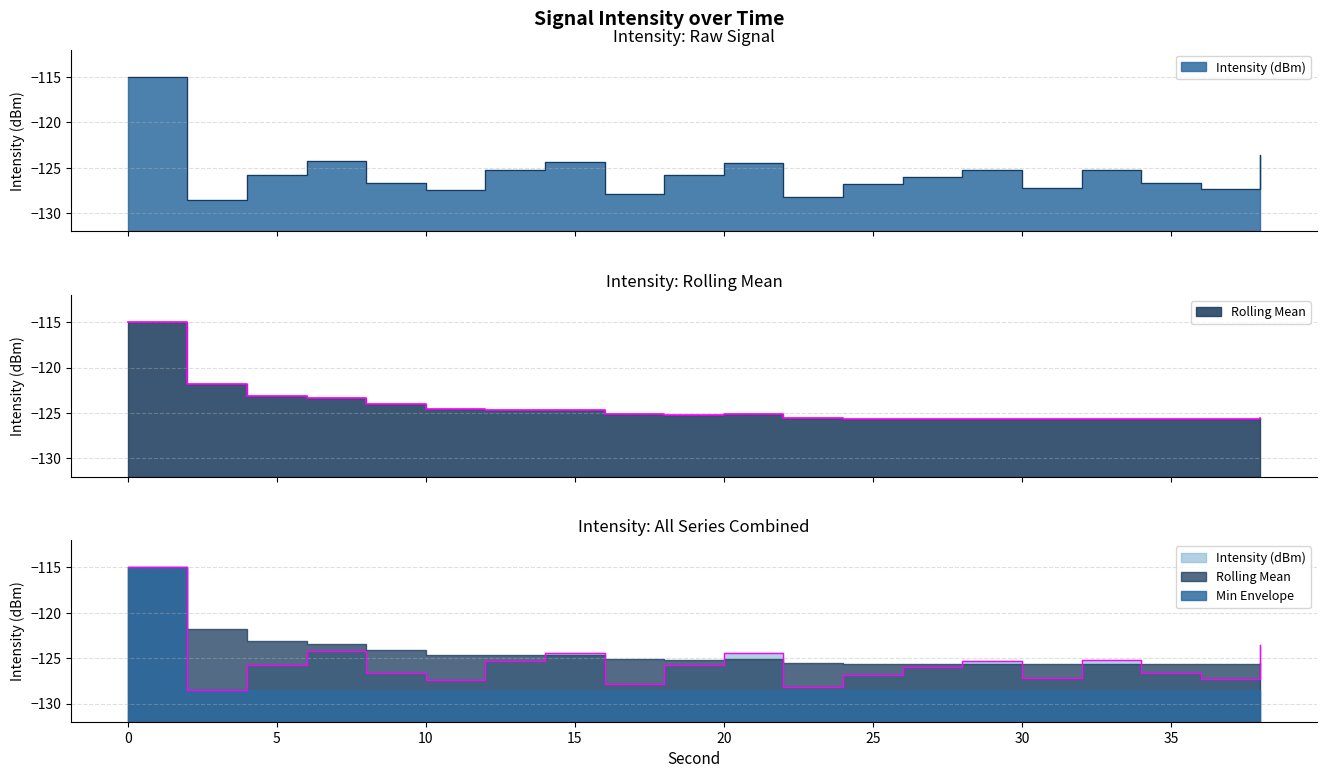

What is the minimum value for Intensity (dBm)?

-128.6